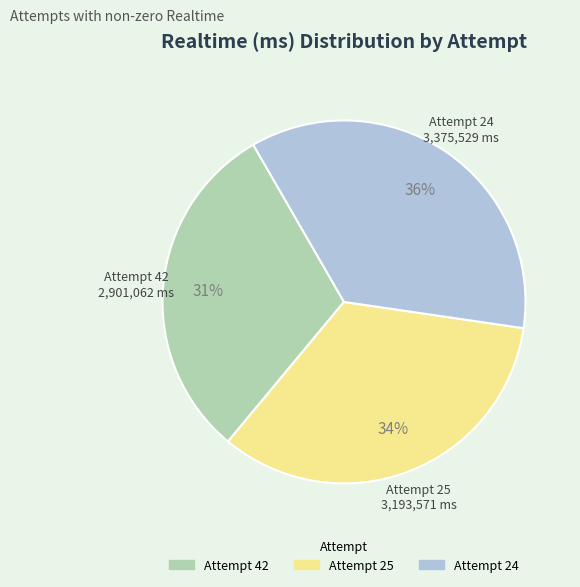

Does any single category account for the majority?

No